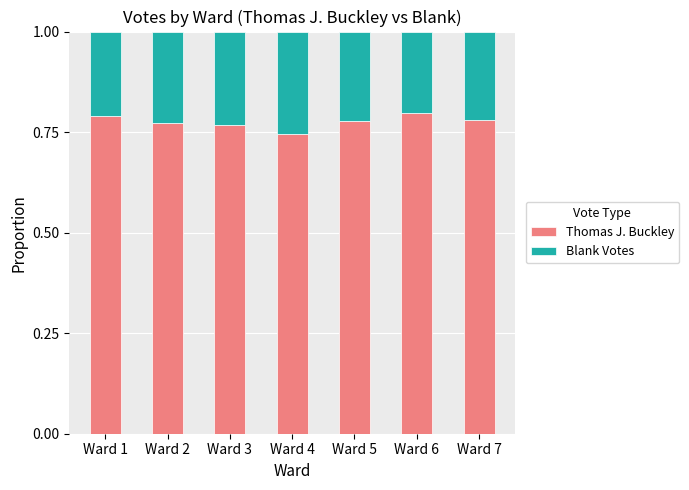

At which label does Thomas J. Buckley reach its minimum?

Ward 4